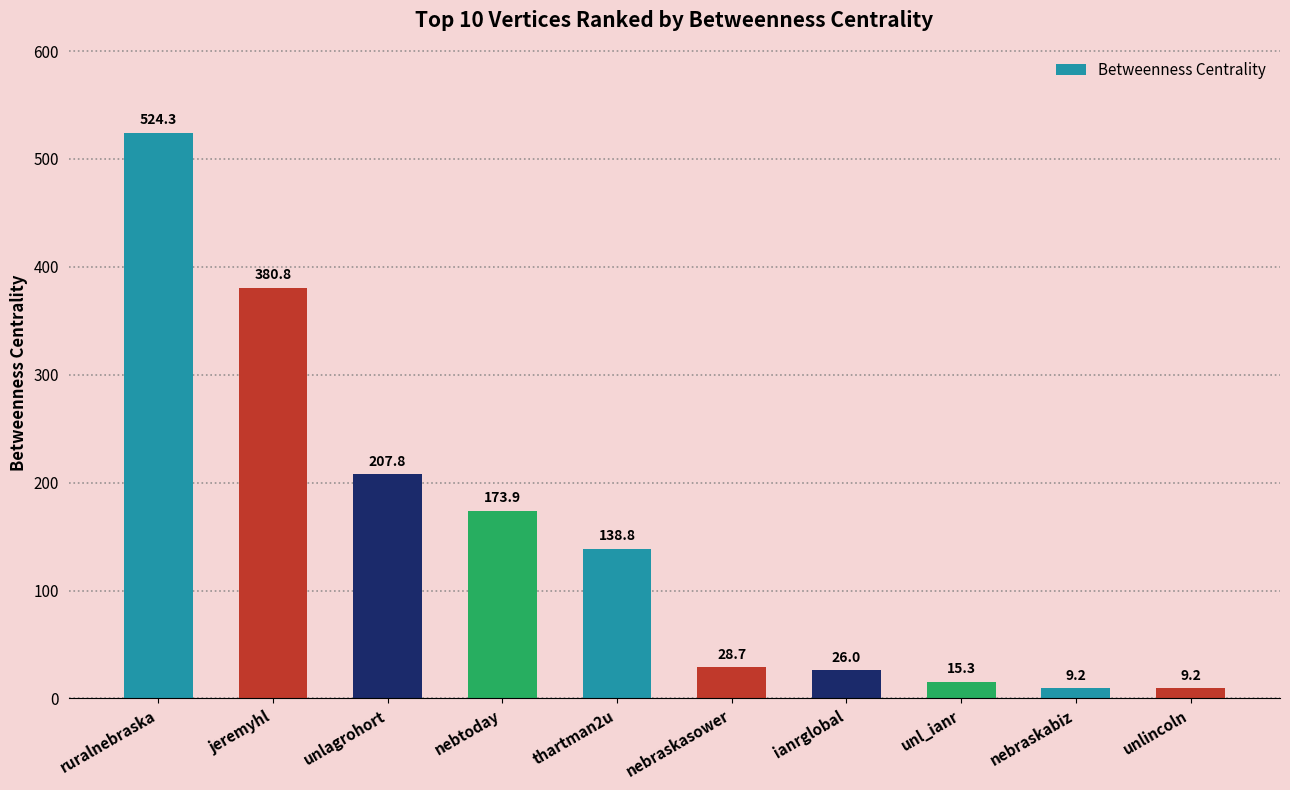

What is the difference between the maximum and minimum values?

515.1